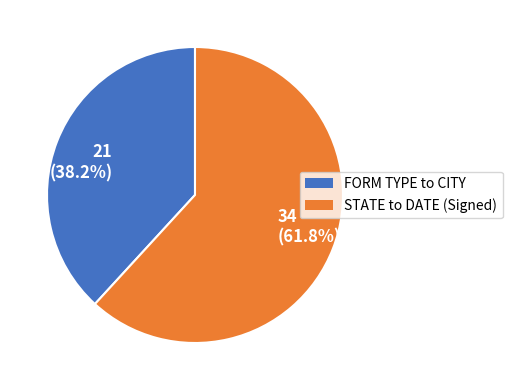

Rank the categories by value from highest to lowest.

34 (61.8%), 21 (38.2%)